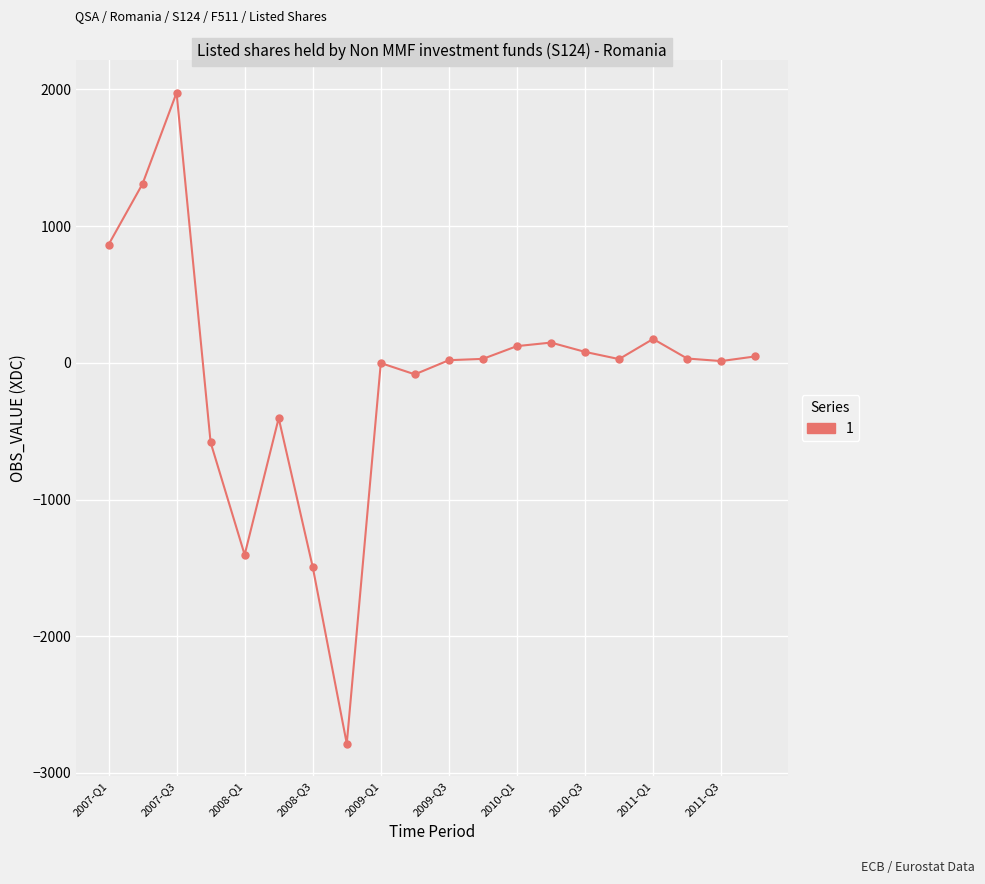

What is the minimum value shown in the chart?

-2785.4